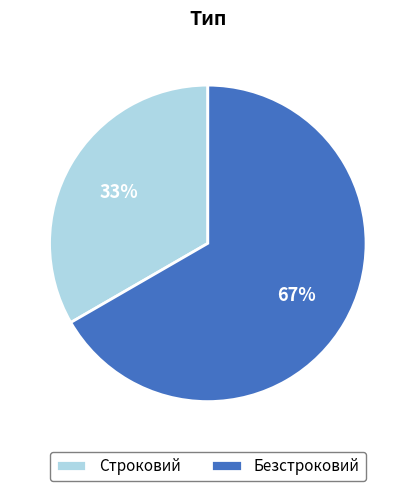

To the nearest percent, what percentage of the pie is Строковий?

33%